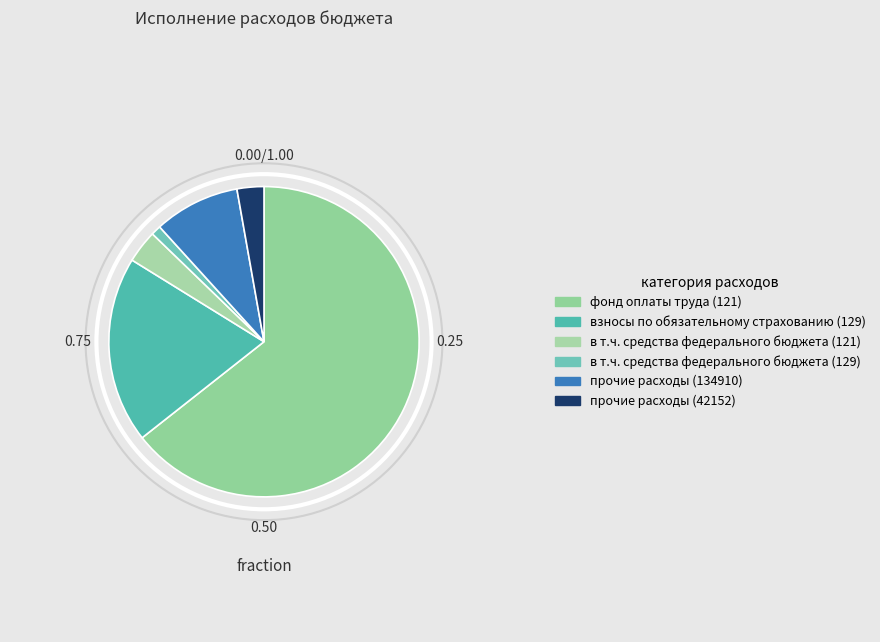

How many slices are in this pie chart?

6